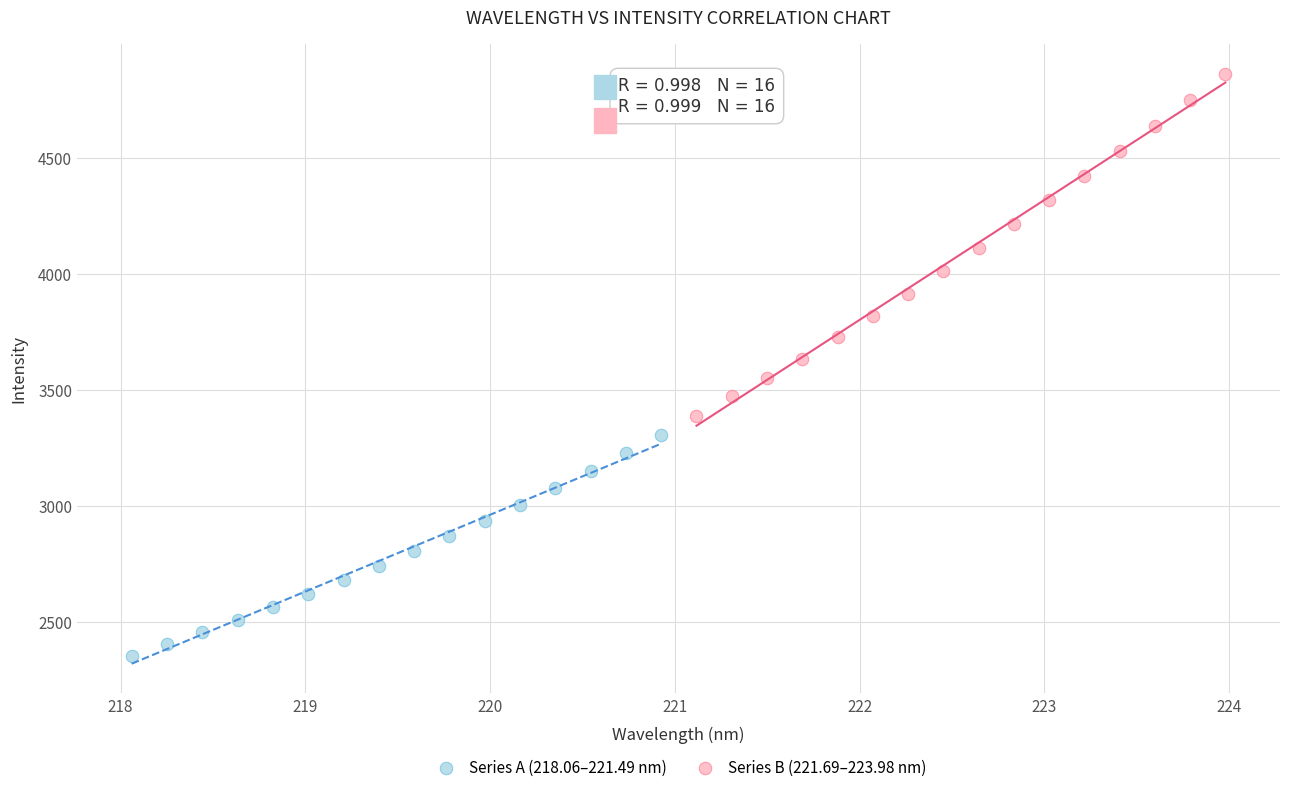

Which series reaches the maximum Y coordinate?

Series B (221.69–223.98 nm)